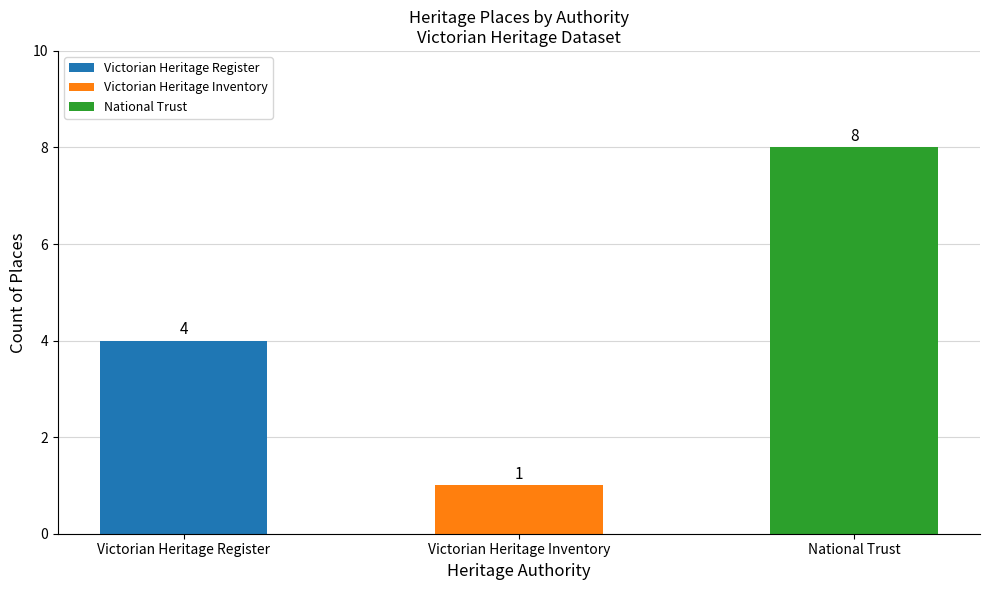

Rank the categories by value from lowest to highest.

Victorian Heritage Inventory, Victorian Heritage Register, National Trust